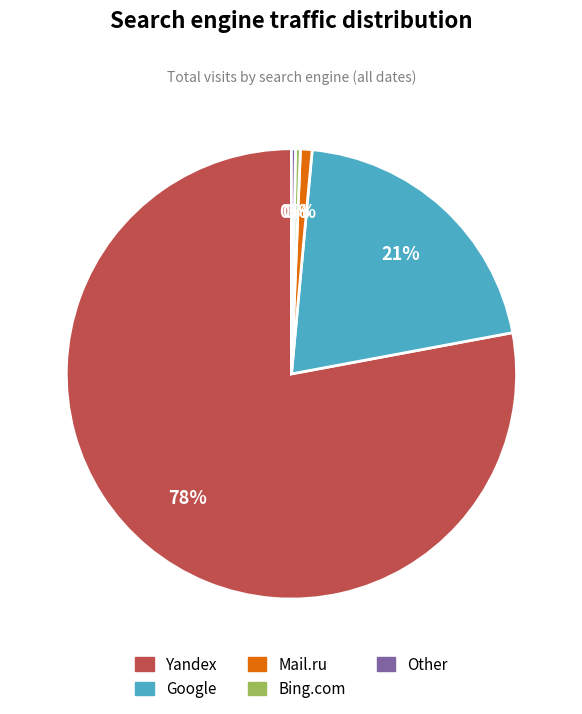

To the nearest percent, what is the average slice percentage?

20%